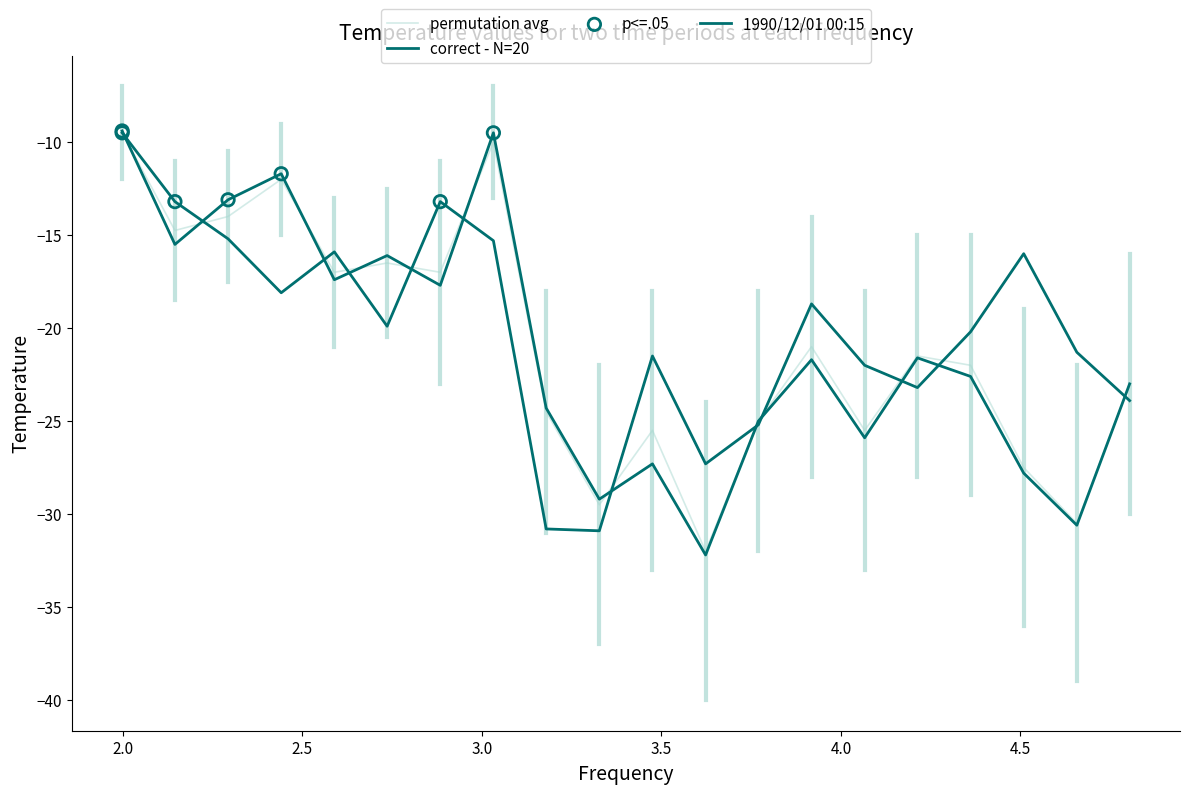

How many lines are shown in the chart?

3